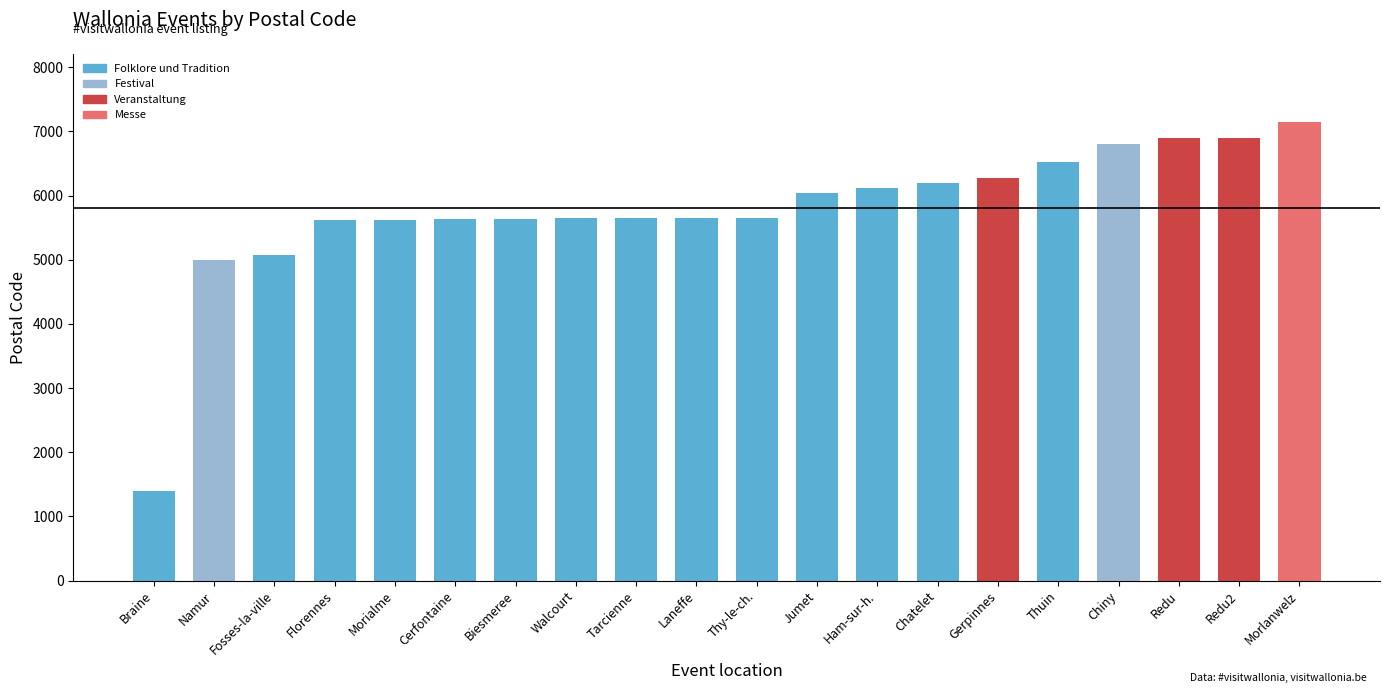

True or false: the data shows 2689 at Walcourt.

False